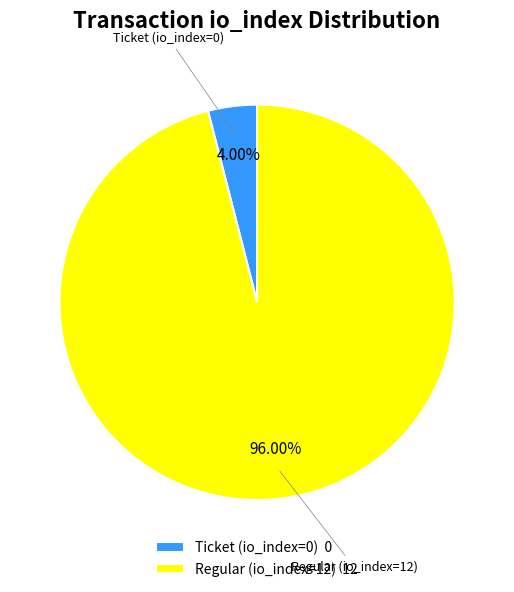

Which has a higher value, Ticket (io_index=0) or Regular (io_index=12)?

Regular (io_index=12)